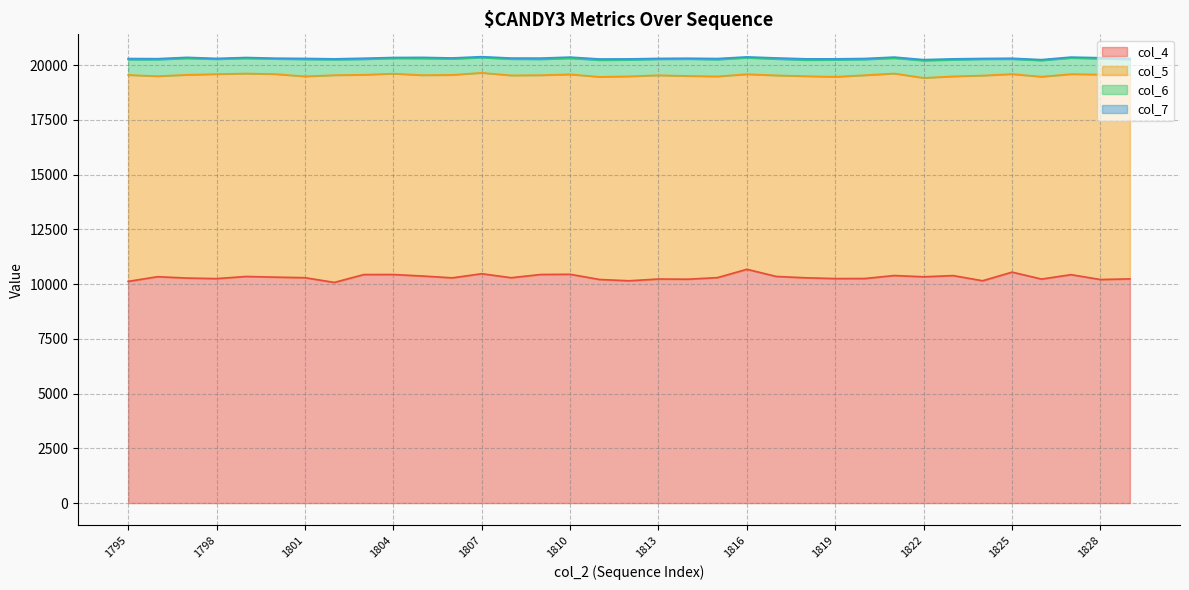

Where is the first local maximum for col_7?

1797